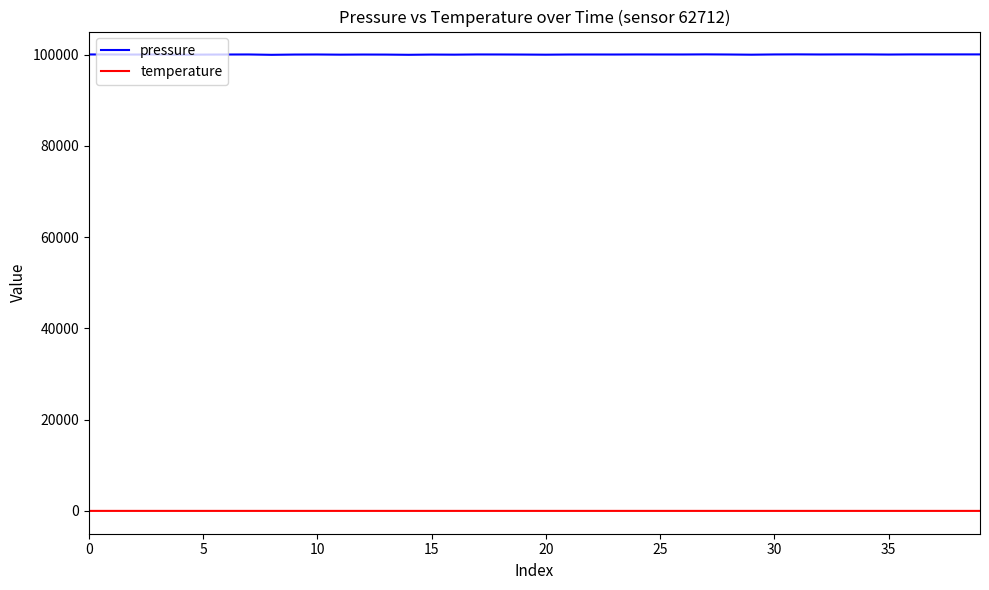

Rank the series by their maximum value, from lowest to highest.

temperature, pressure